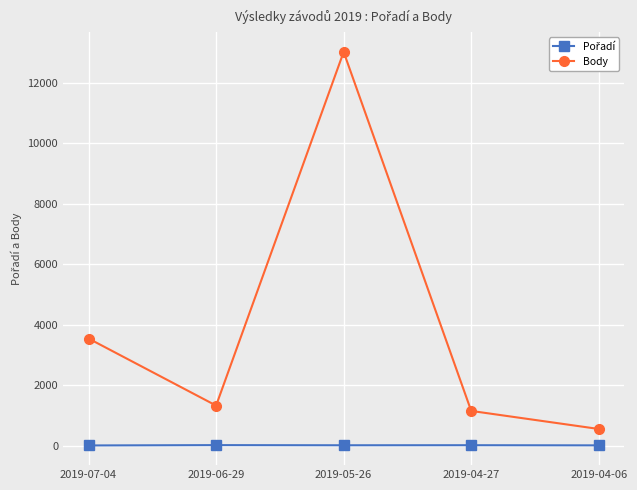

What is the difference between the maximum and minimum values in the Body series?

12468